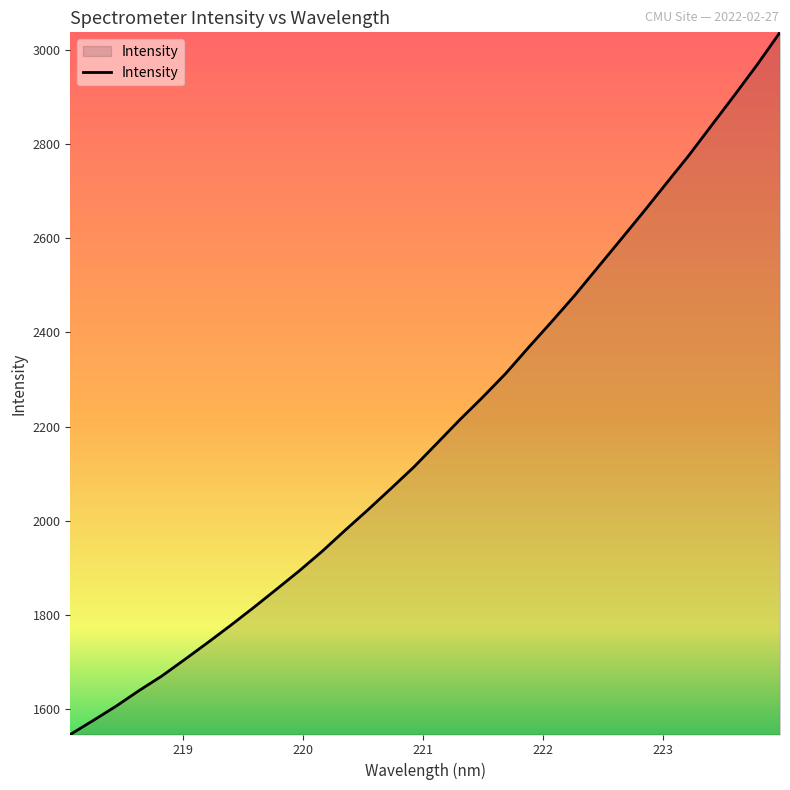

What is the difference between the maximum and minimum values?

1491.2